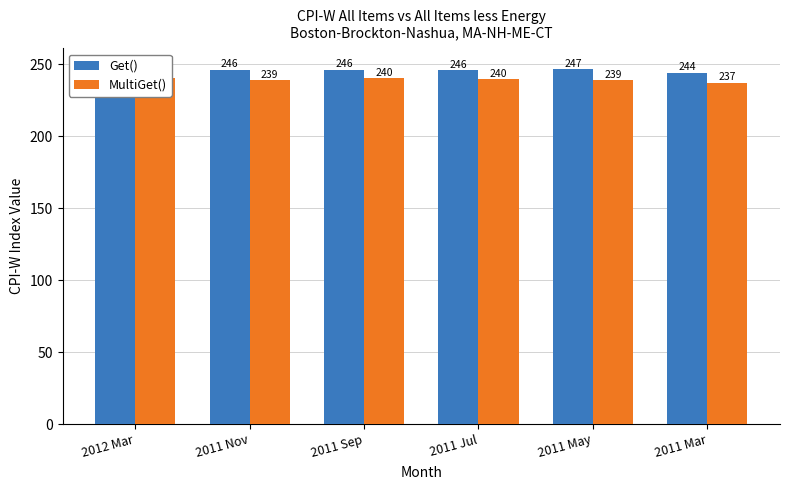

What is the maximum value shown in the chart?

248.8